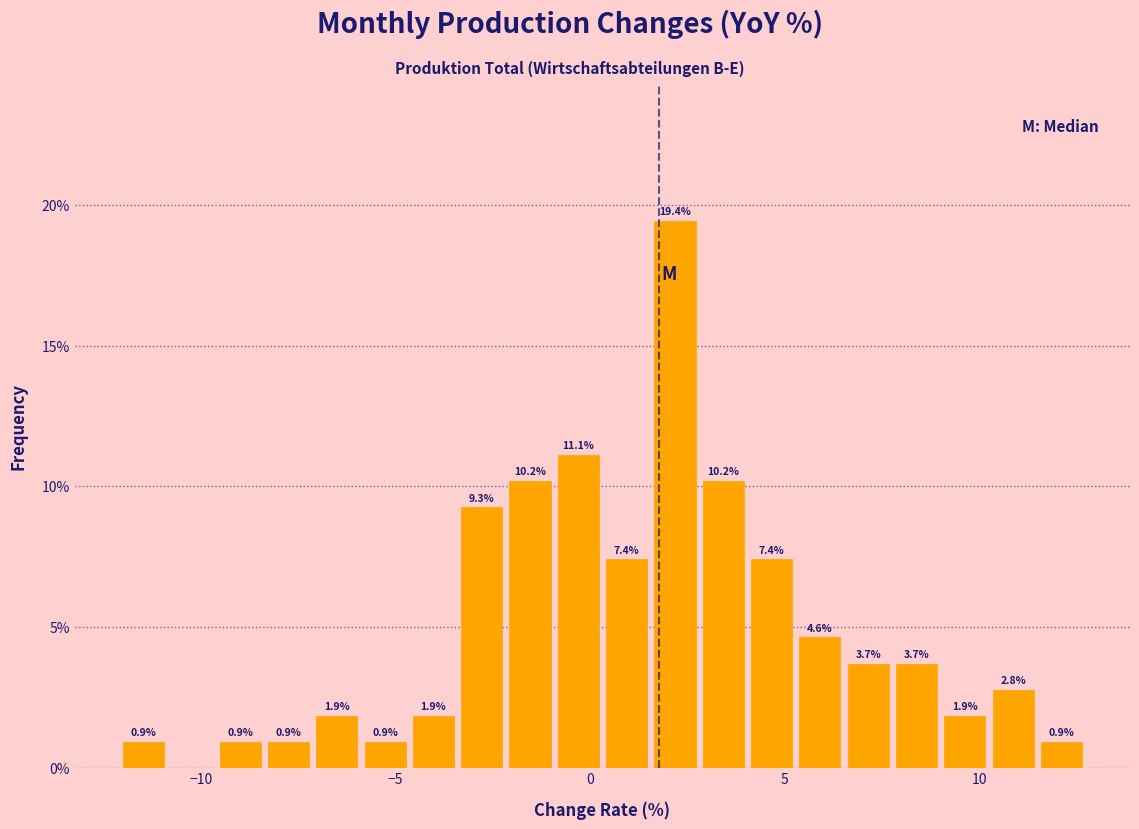

Around what value on the x-axis is the tallest bar? Give the approximate position of its centre, as read against the axis.

2.0